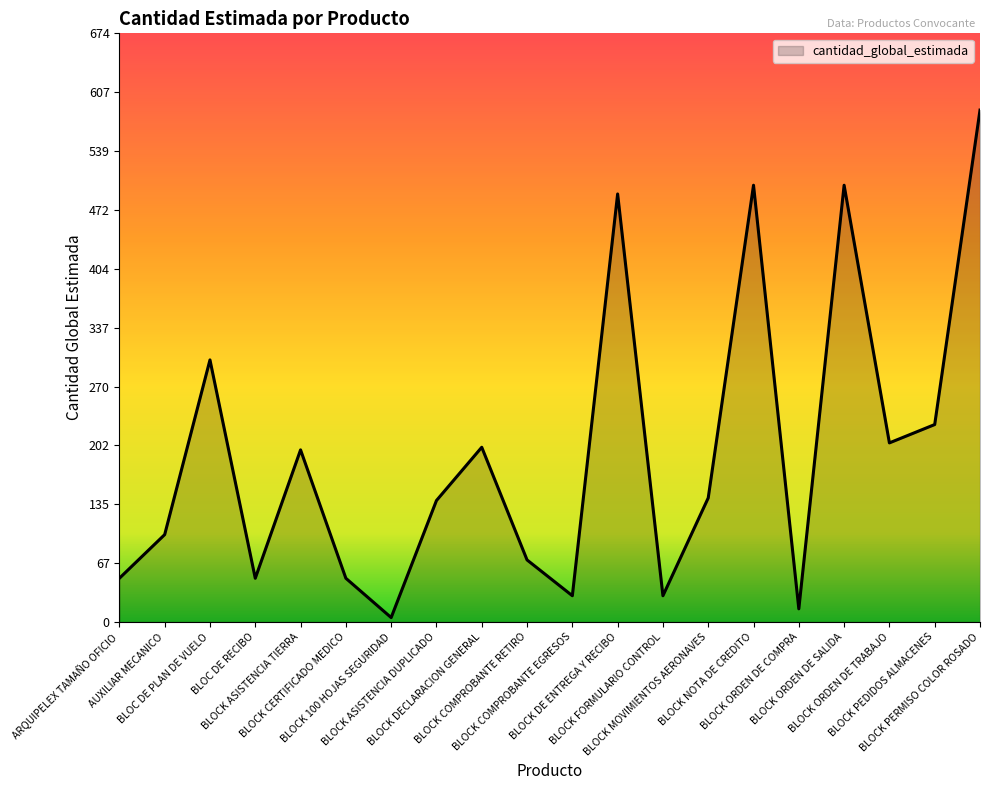

What is the ratio of the value at BLOC DE RECIBO to the value at BLOCK 100 HOJAS SEGURIDAD?

10.0